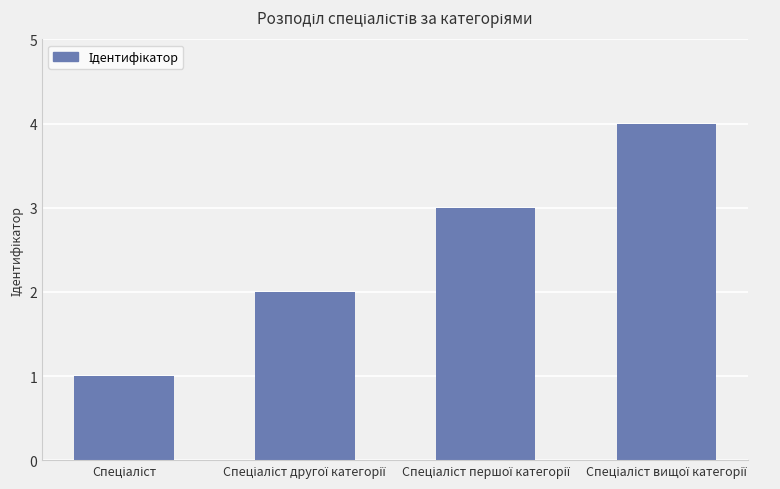

What is the maximum value shown in the chart?

4